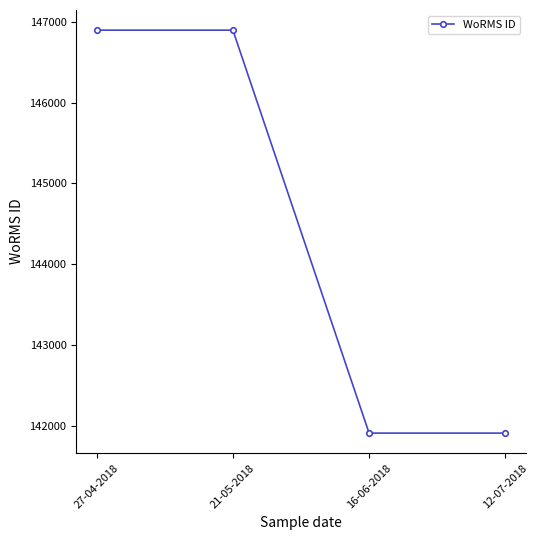

How many lines are shown in the chart?

1